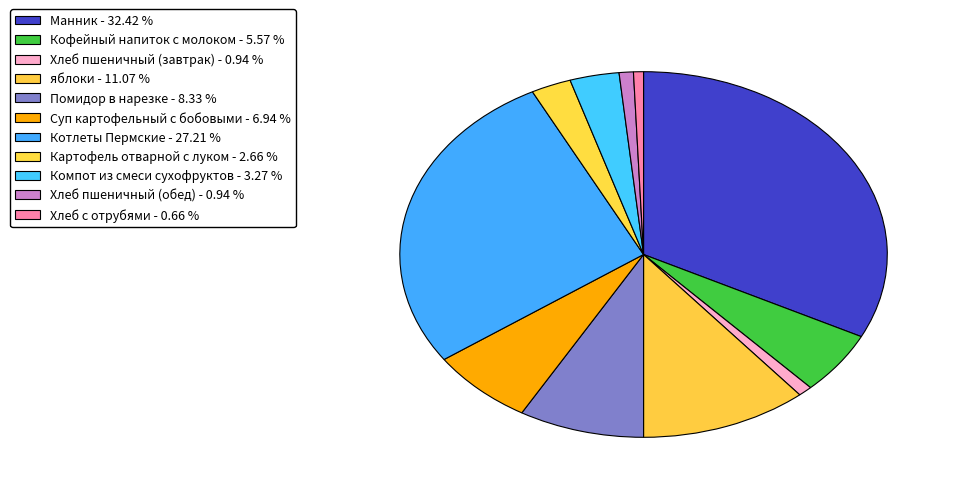

To the nearest percent, what is the combined percentage of Манник and Помидор в нарезке?

41%